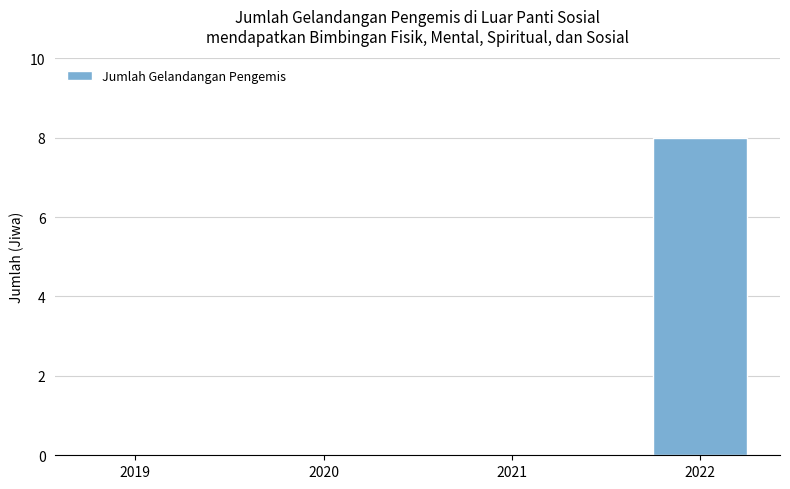

Are the bars horizontal?

No